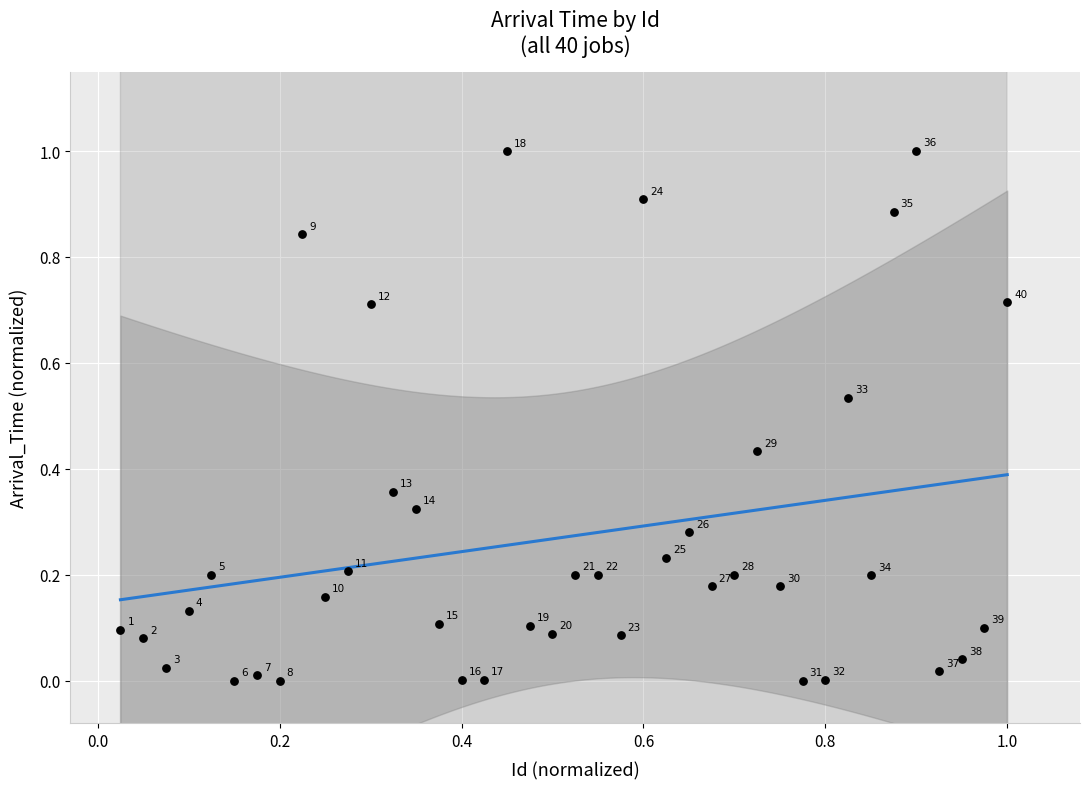

What is the range of Y values (max minus min)?

1.0